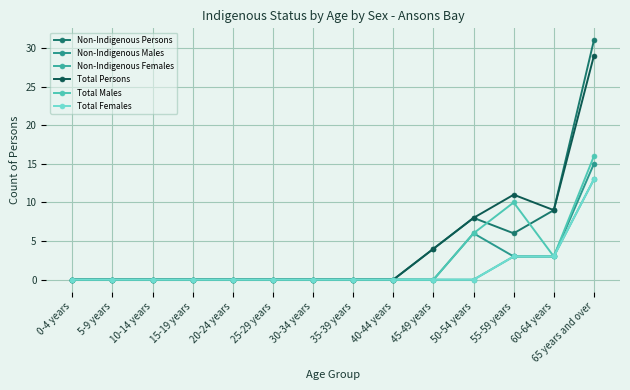

At which category does Non-Indigenous Persons reach its first local peak?

50-54 years